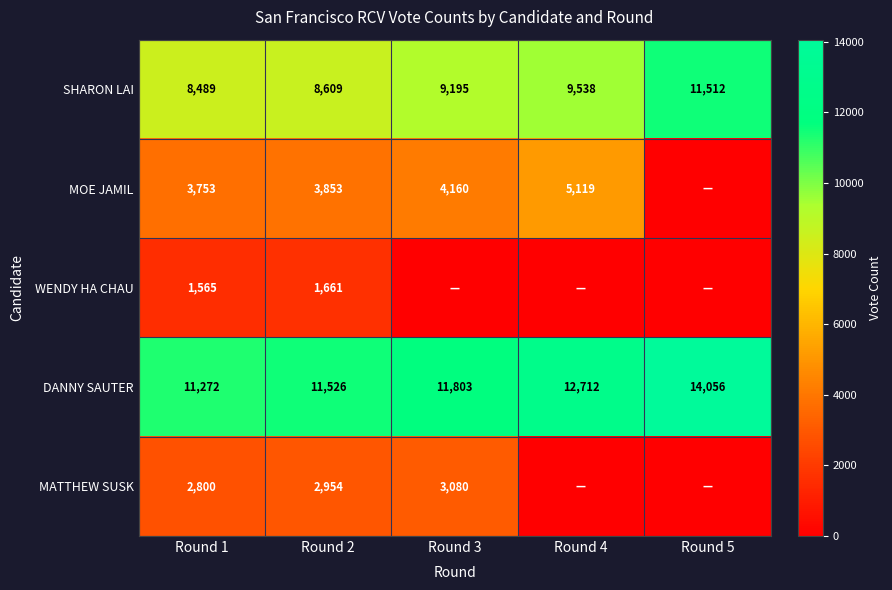

True or false: WENDY HA CHAU has a value of 1565 at Round 1.

True